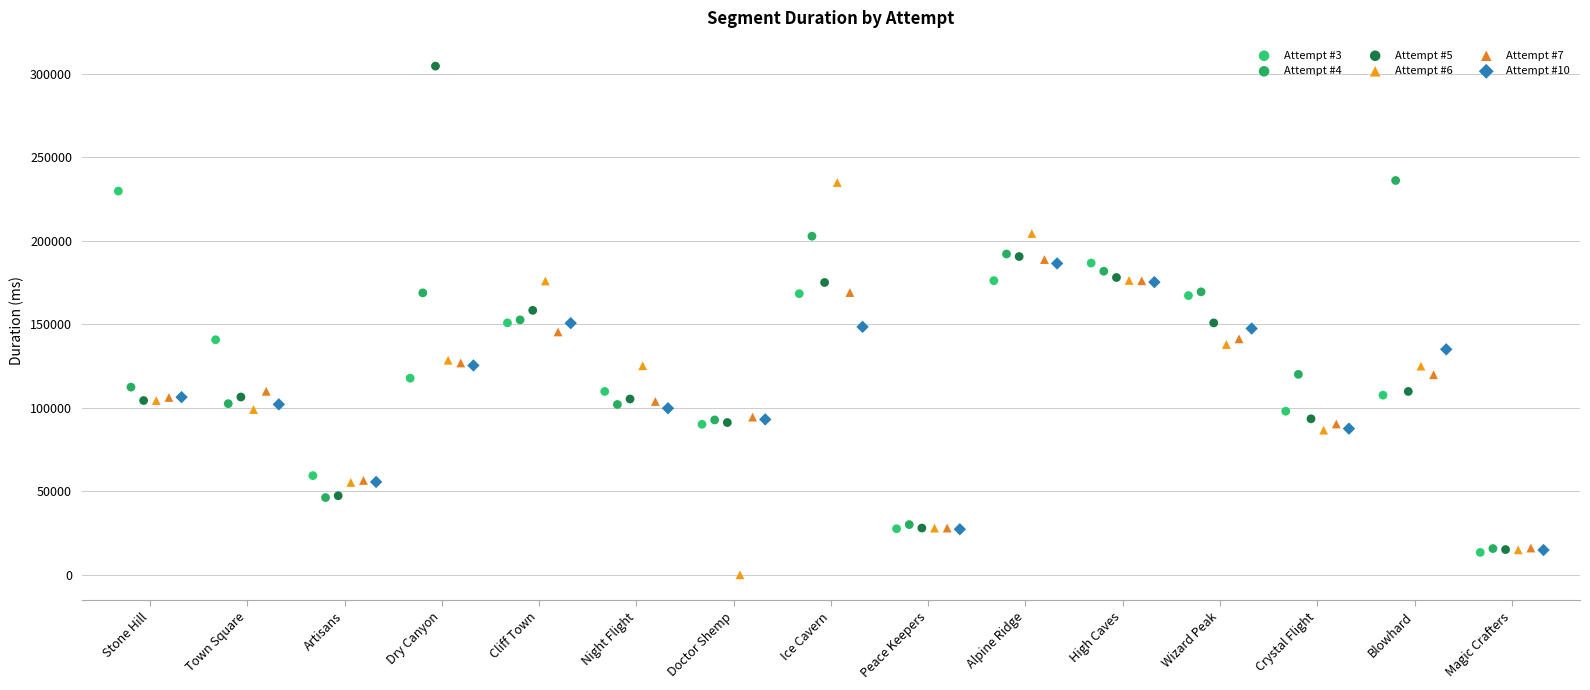

Which series contains the lowest Y value?

Attempt #6